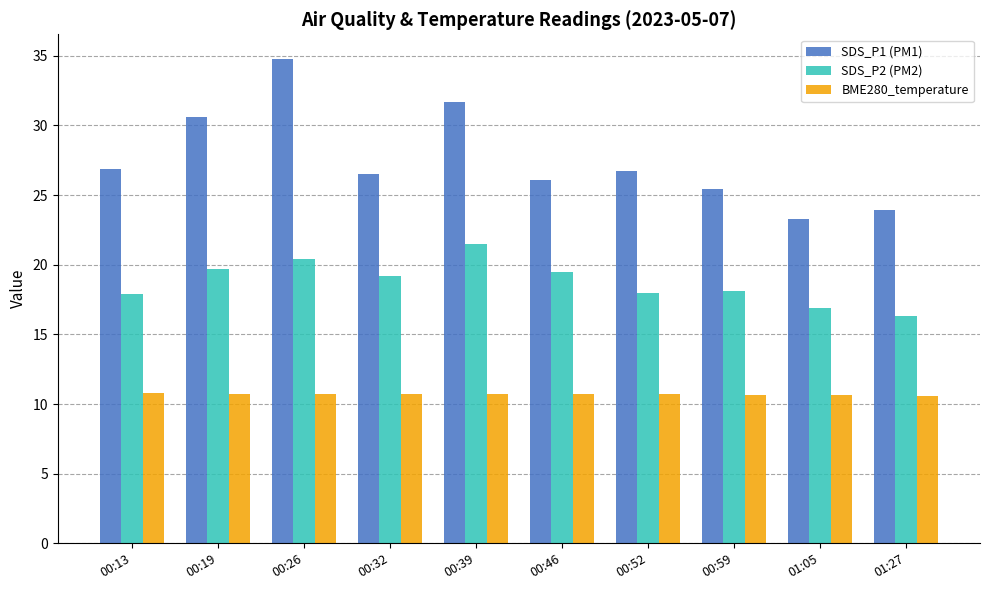

What is the lowest value of the BME280_temperature series?

10.6